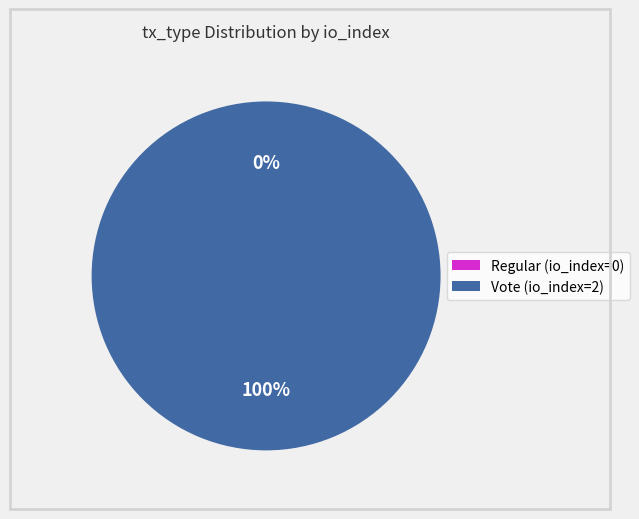

To the nearest percent, what is the difference between the Vote (io_index=2) and Regular (io_index=0) slice percentages?

100%